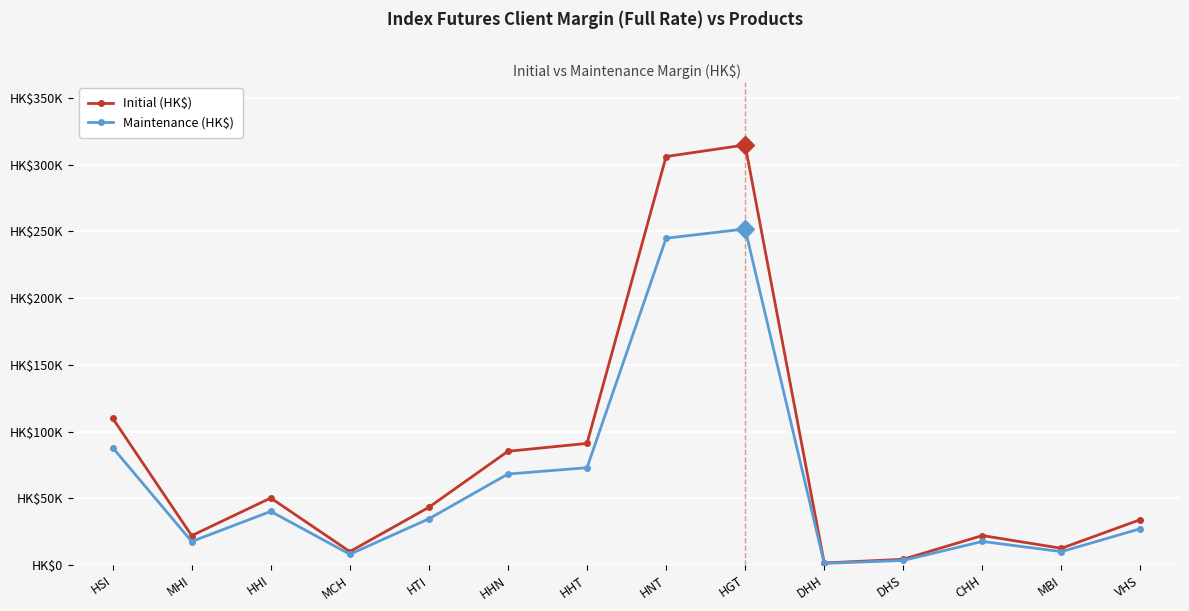

True or false: Maintenance (HK$) has more than 1 interior local peaks.

True